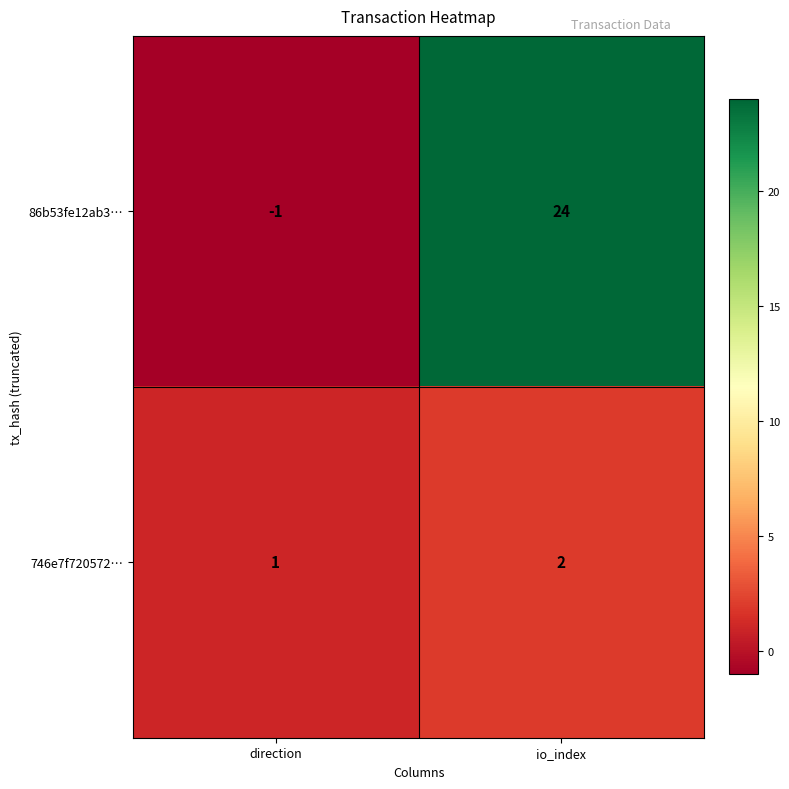

Rank the series by their average value, from lowest to highest.

746e7f720572…, 86b53fe12ab3…